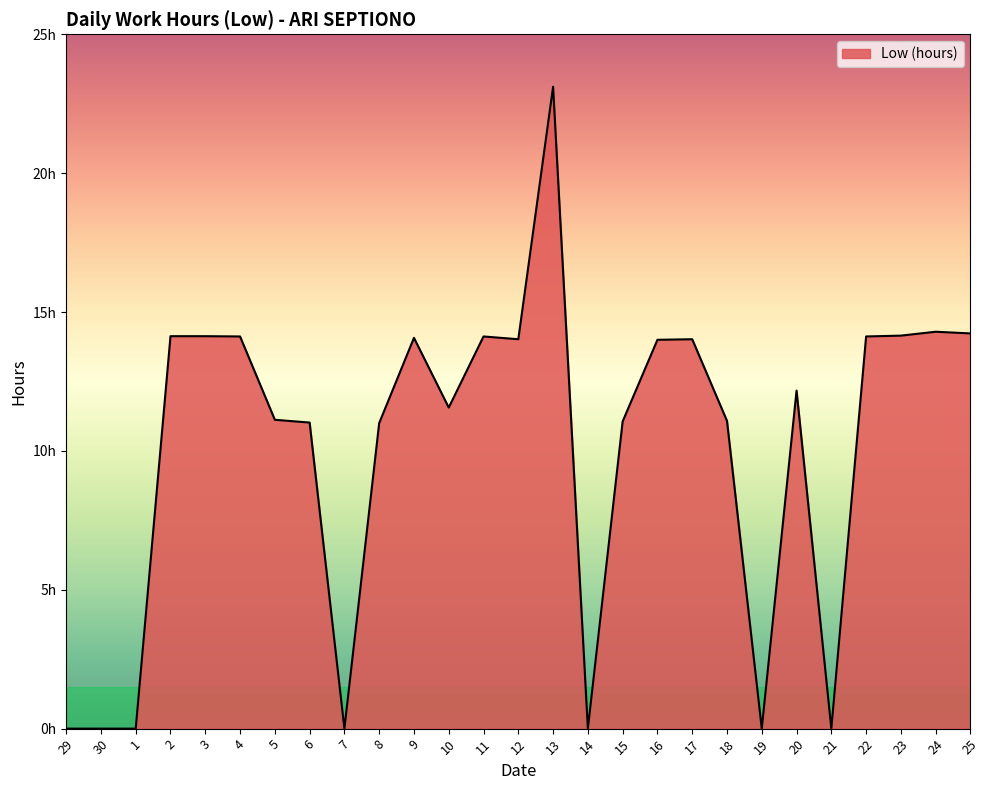

True or false: the data shows 11.0 at 8.

True